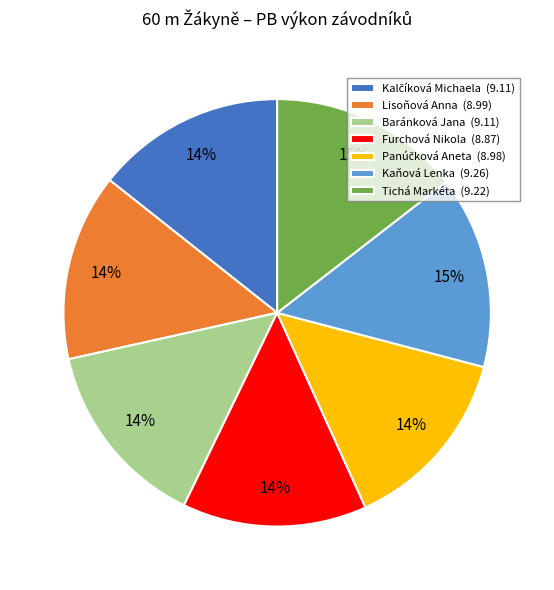

Which has a higher value, Tichá Markéta or Furchová Nikola?

Tichá Markéta